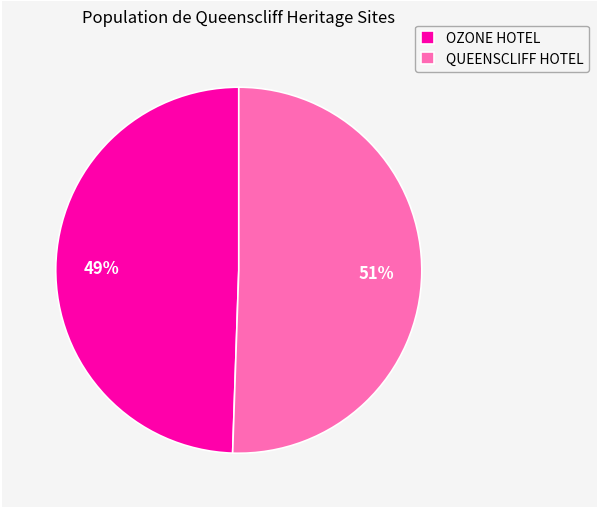

Is there a majority slice in this chart?

Yes